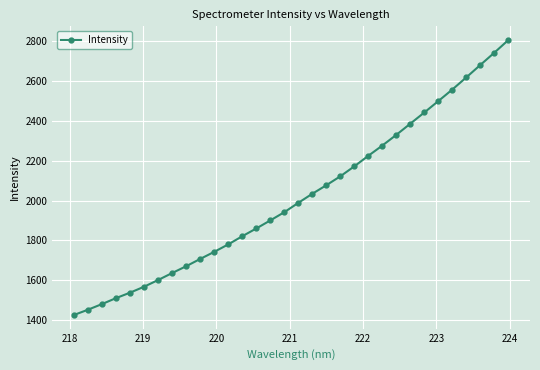

What is the sum of all values?

64595.0